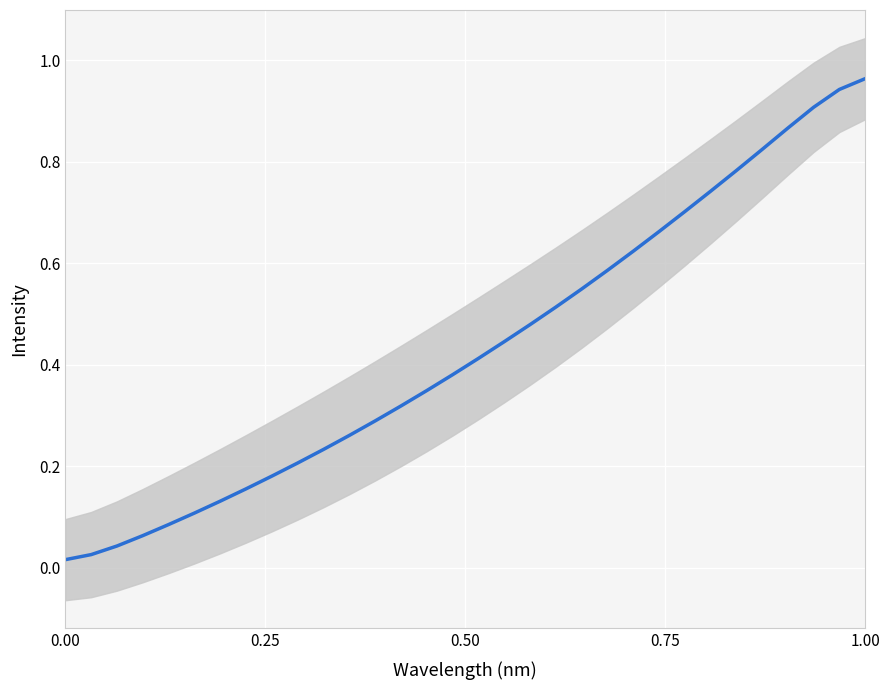

How many lines are shown in the chart?

1